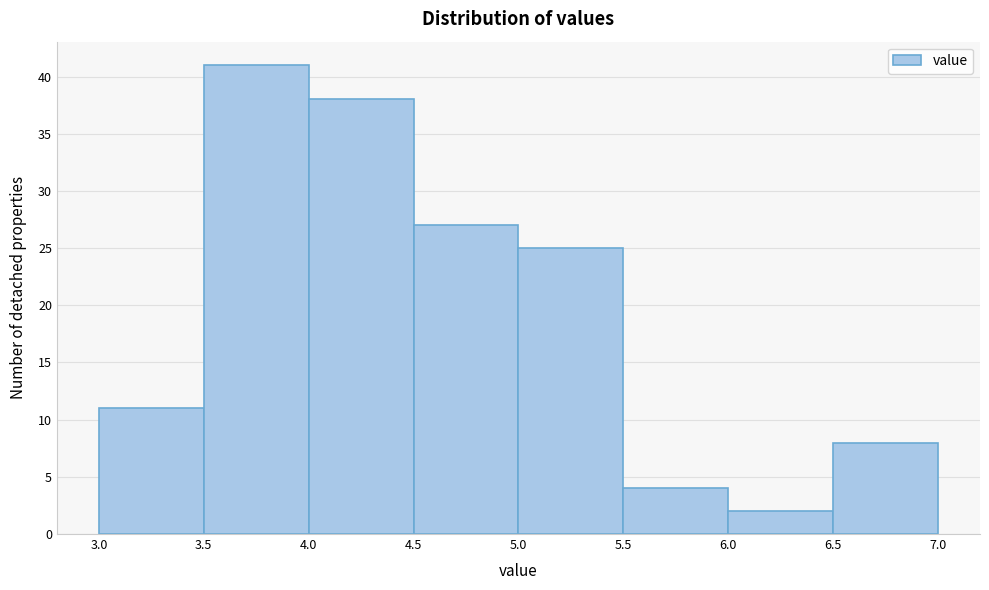

Which range on the x-axis has the tallest bar?

3.5 to 4.0